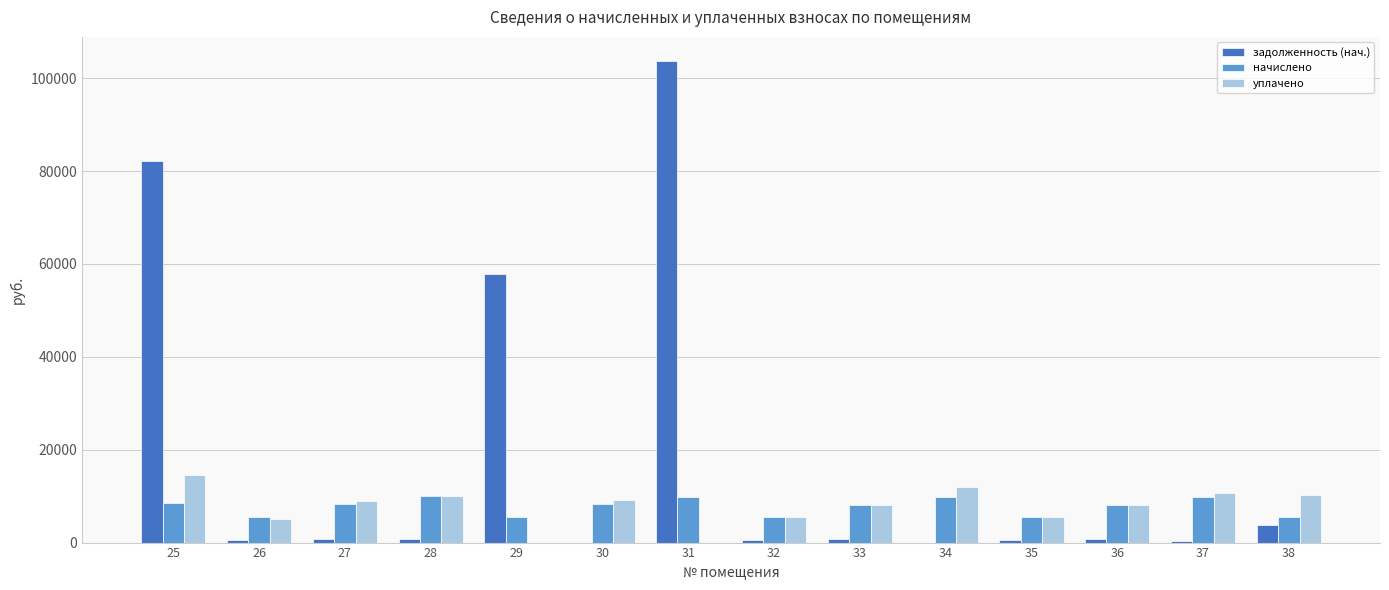

What is the maximum value for задолженность (нач.)?

103694.0